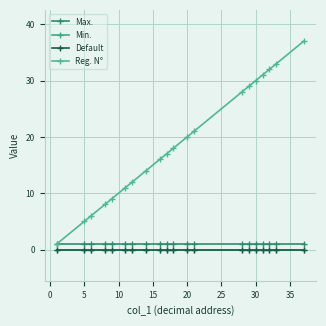

Does the chart have visible grid lines?

Yes